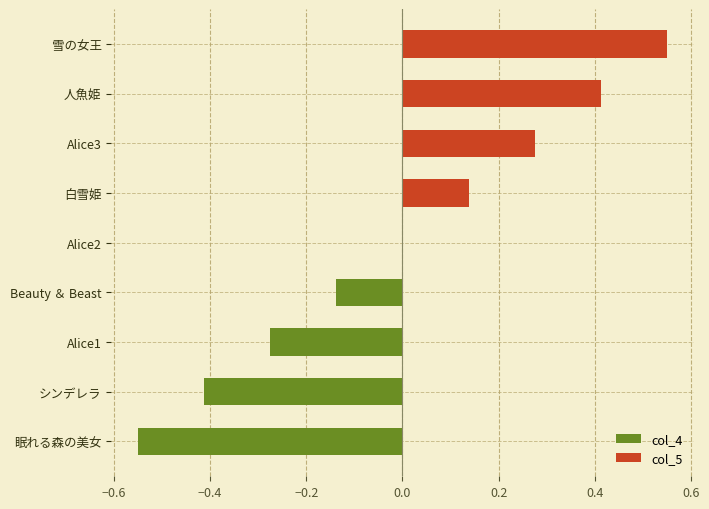

Between シンデレラ and 人魚姫, which is larger?

人魚姫